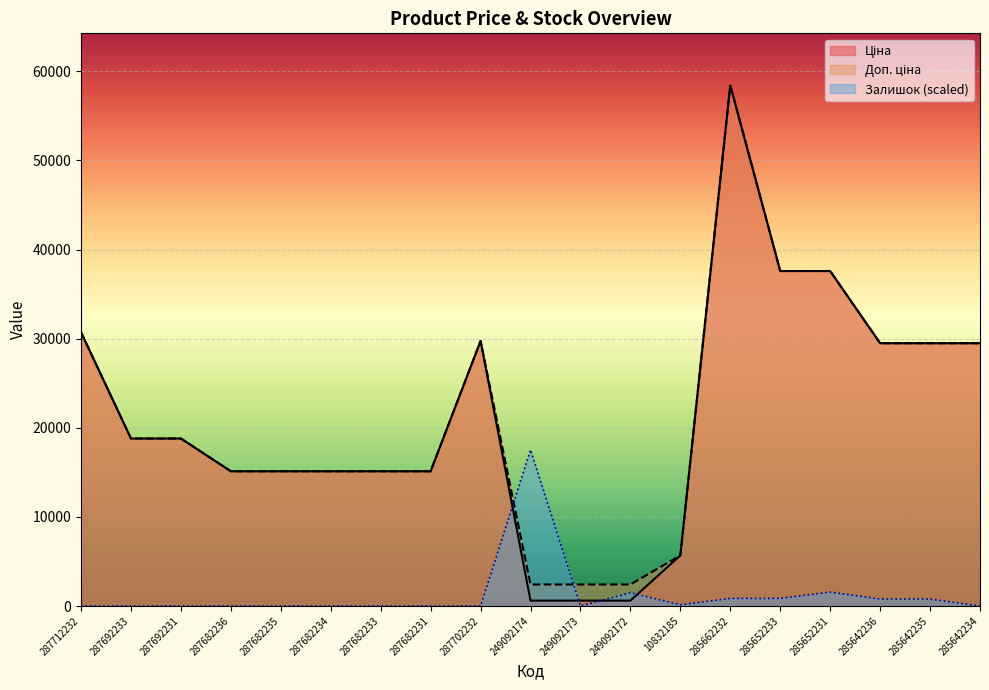

Is the value of Доп. ціна at 287702232 greater than the value of Ціна at 249092173?

Yes